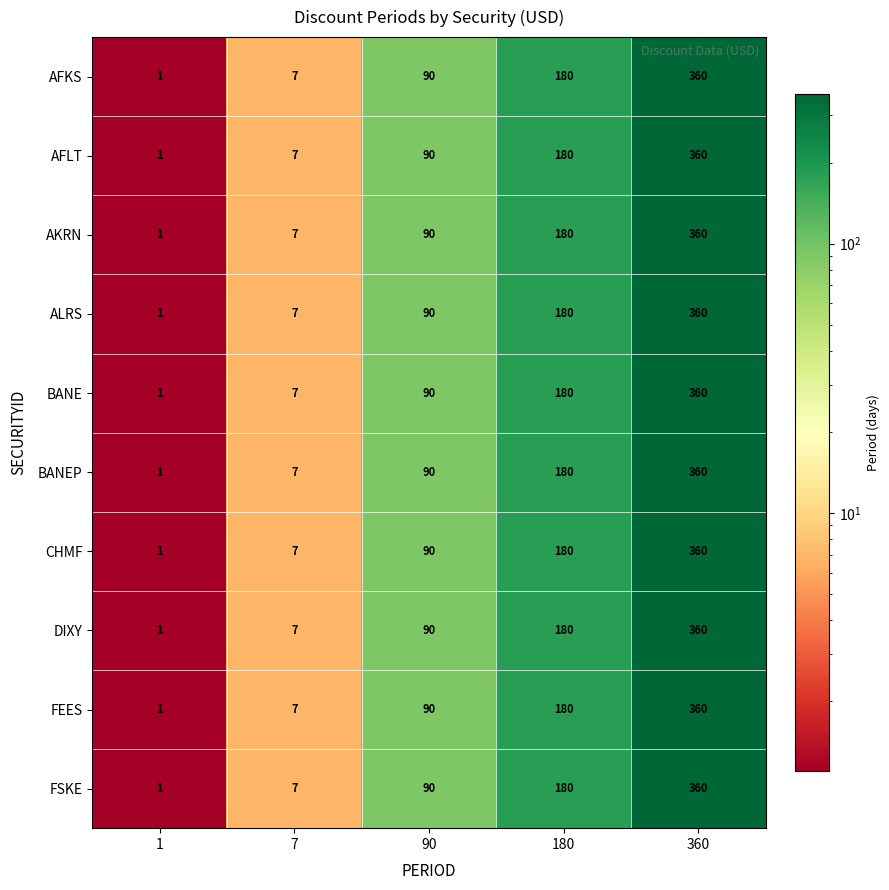

At which category is the sum across all series the highest?

360